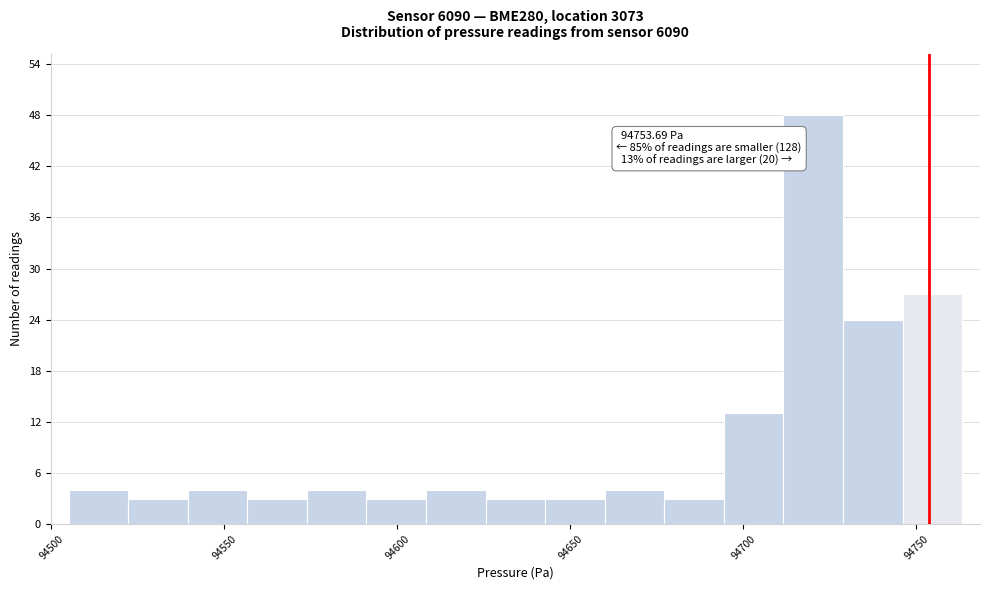

Read against the x-axis, roughly where is the centre of the tallest bar?

94720